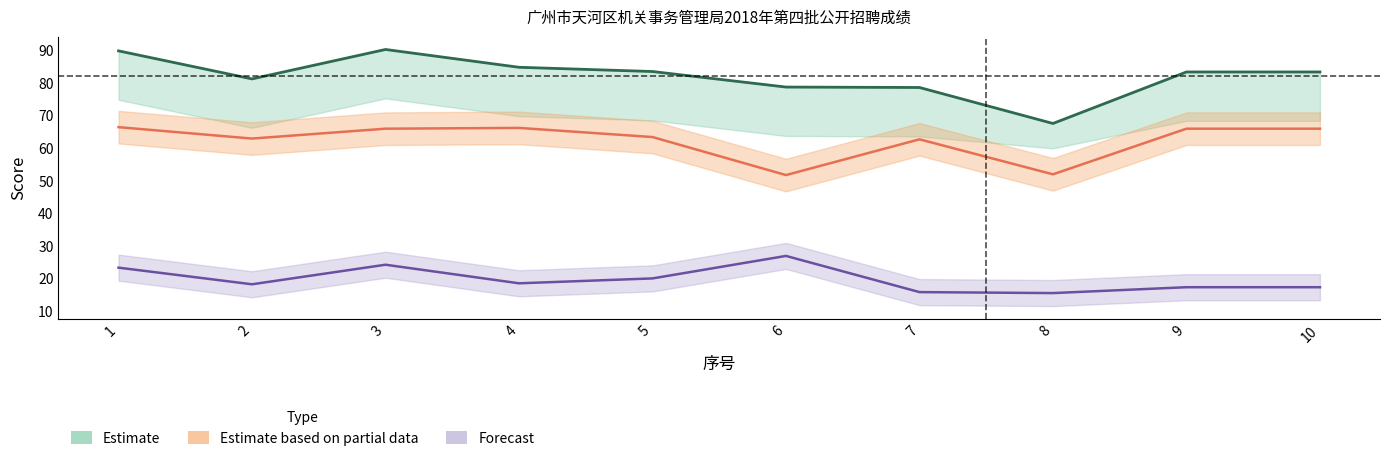

Rank the categories by 面试成绩 value from lowest to highest.

6, 8, 7, 2, 5, 3, 9, 10, 4, 1